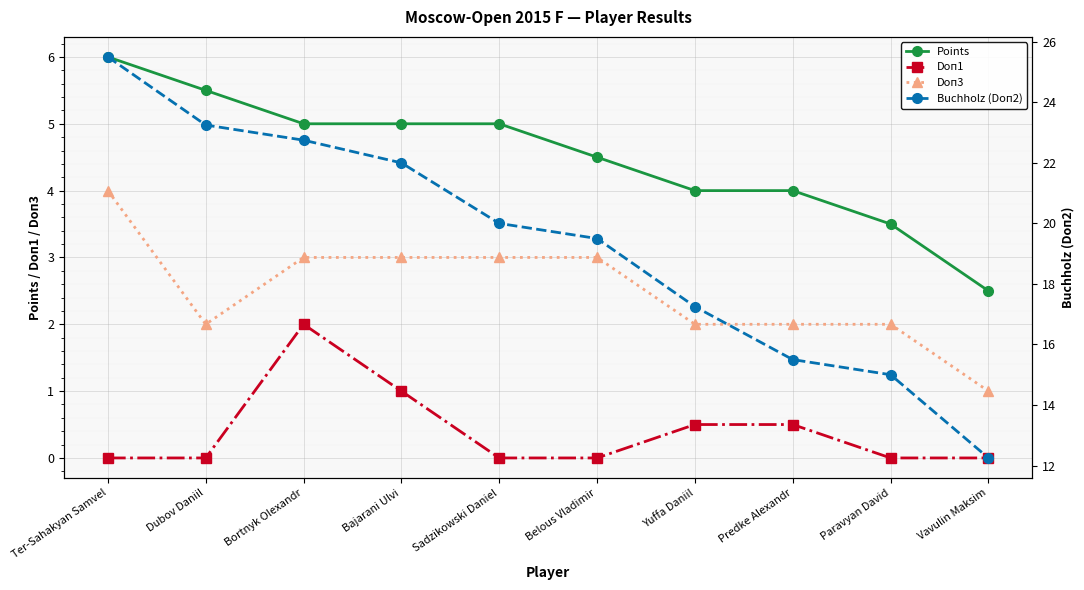

How many data points does each series have?

10